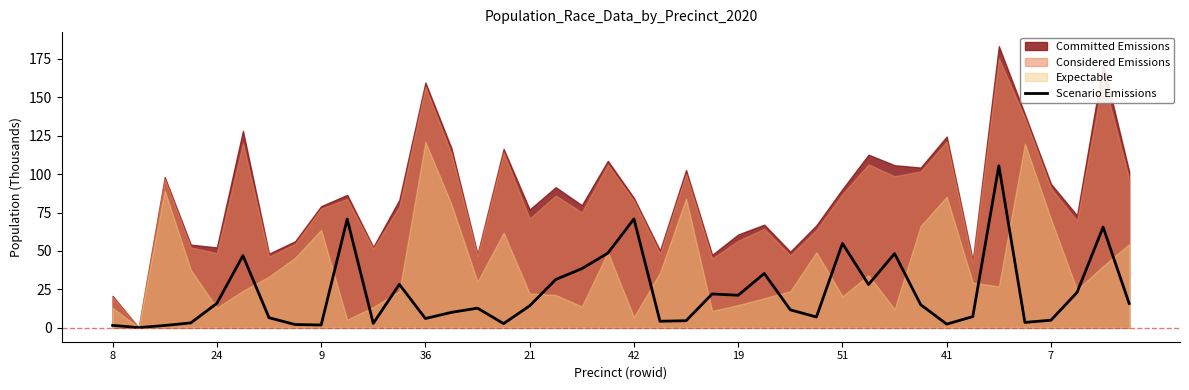

How many data points are less than 14?

20